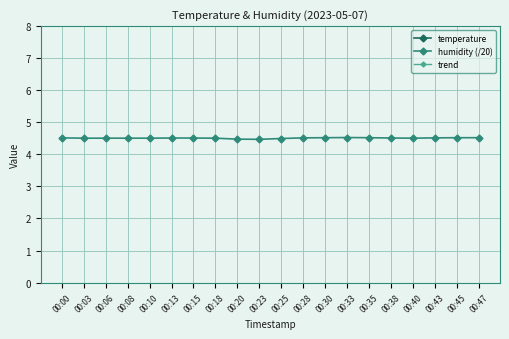

True or false: humidity (/20) has a value of 3.1 at 00:30.

False